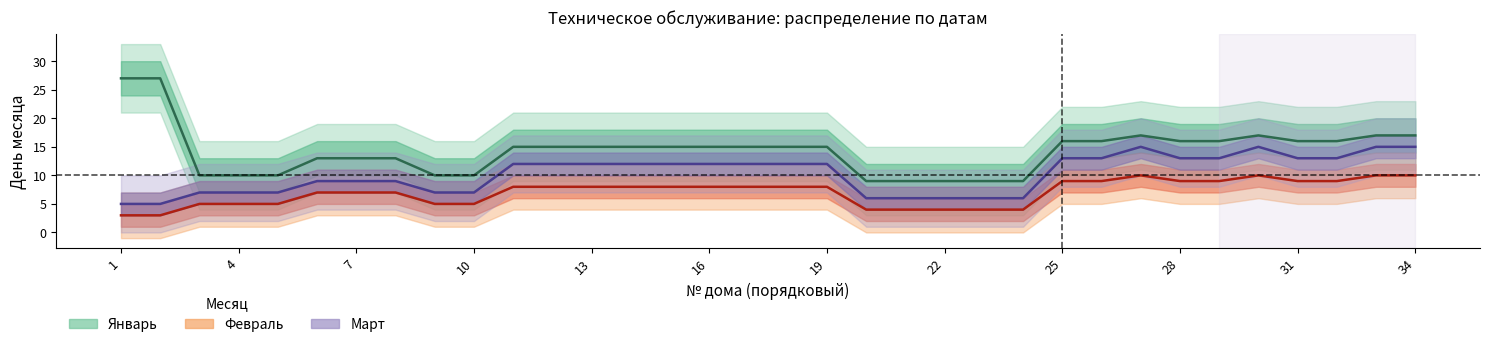

Rank the series by their average value, from highest to lowest.

Январь, Март, Февраль